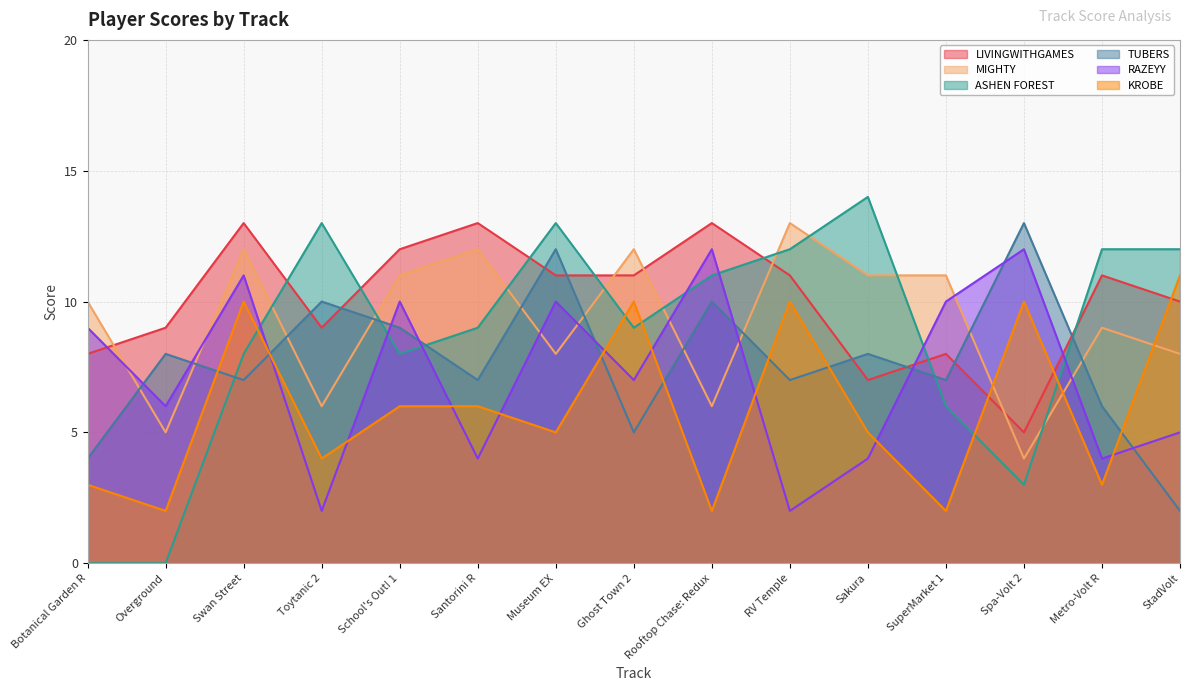

In RAZEYY, how many points are lower than both neighbors (excluding endpoints)?

6